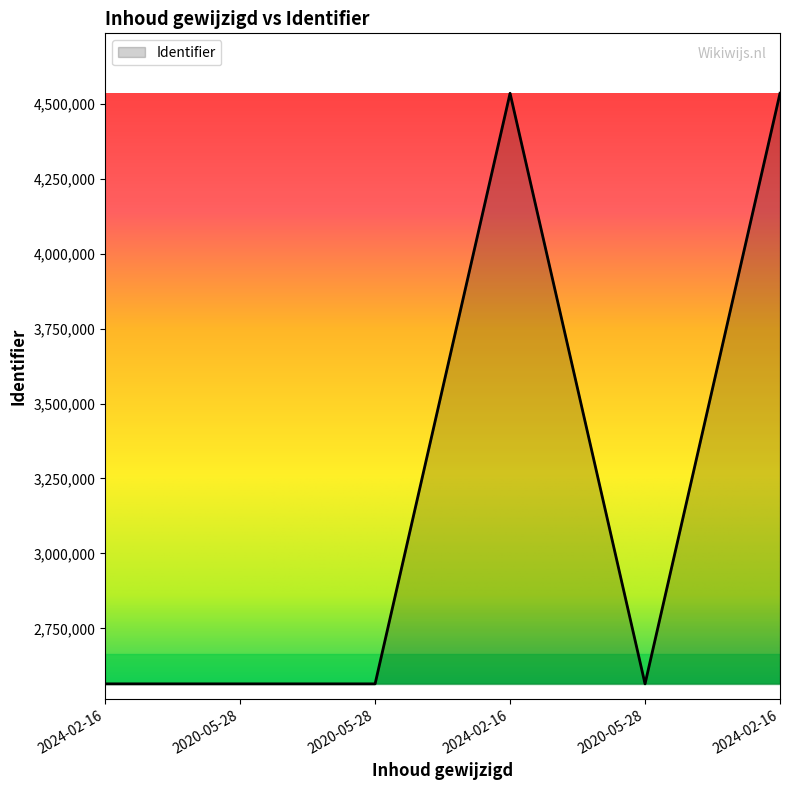

What is the approximate value at 2024-02-16?

2564633